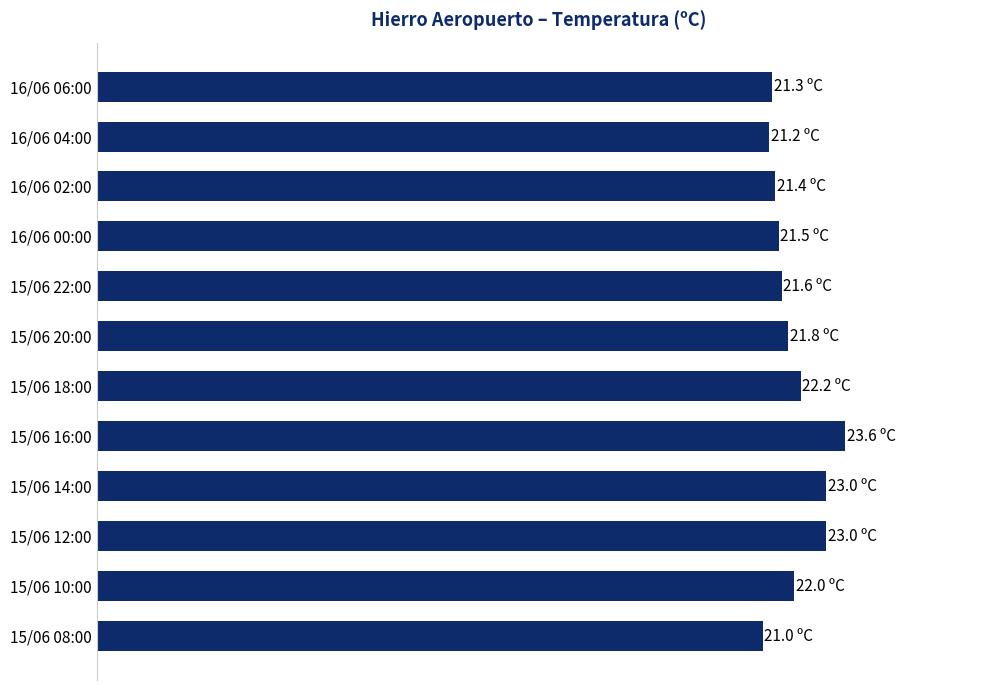

What is the smallest value displayed?

21.0